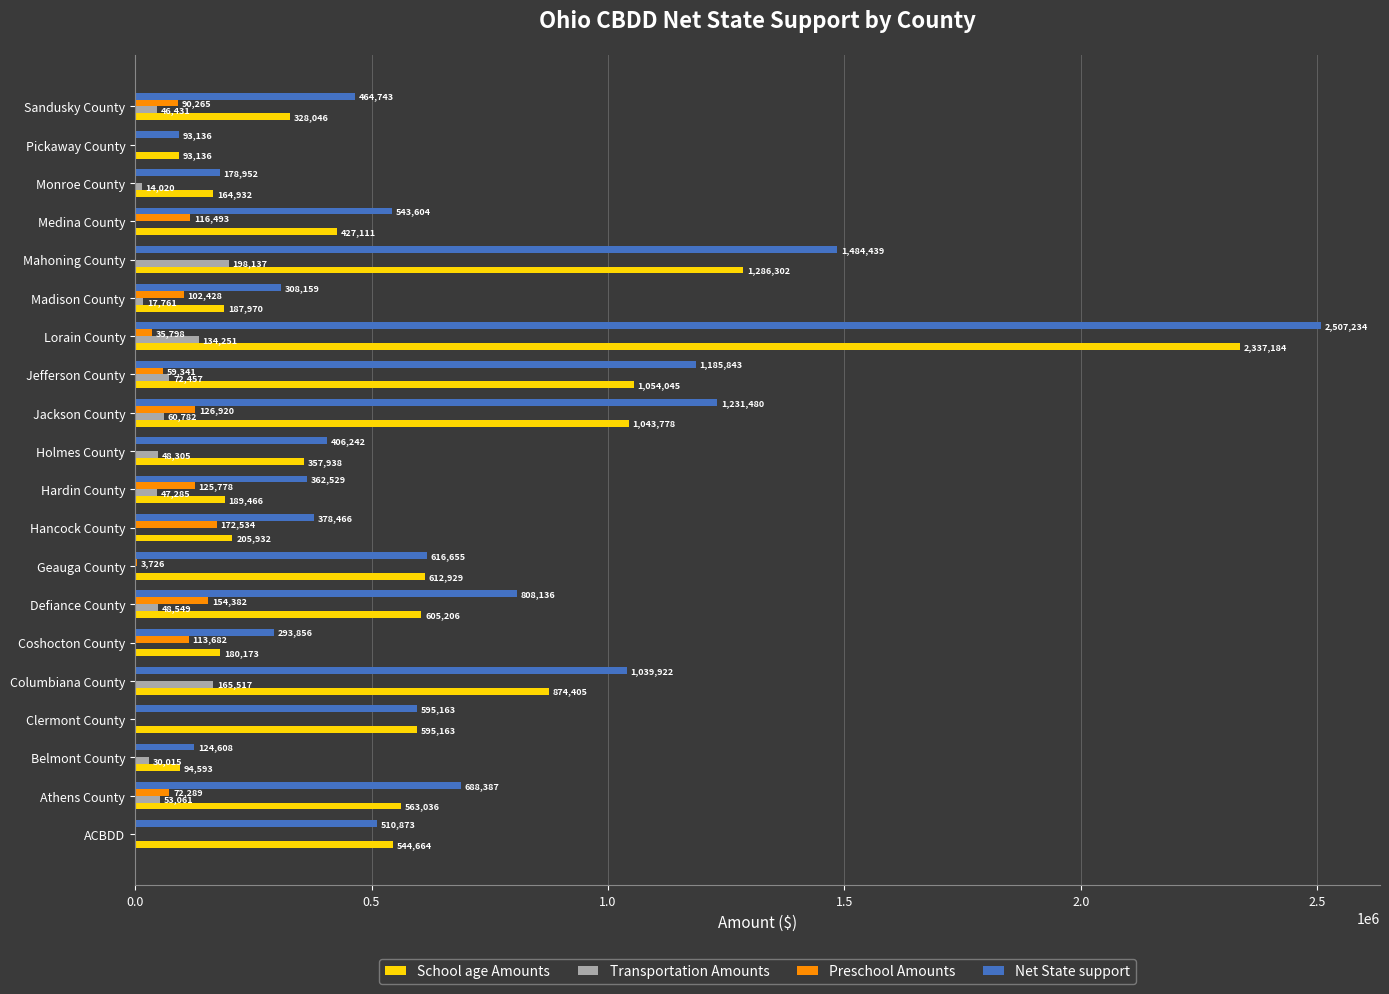

Which series changed the most between Coshocton County and Monroe County?

Net State support